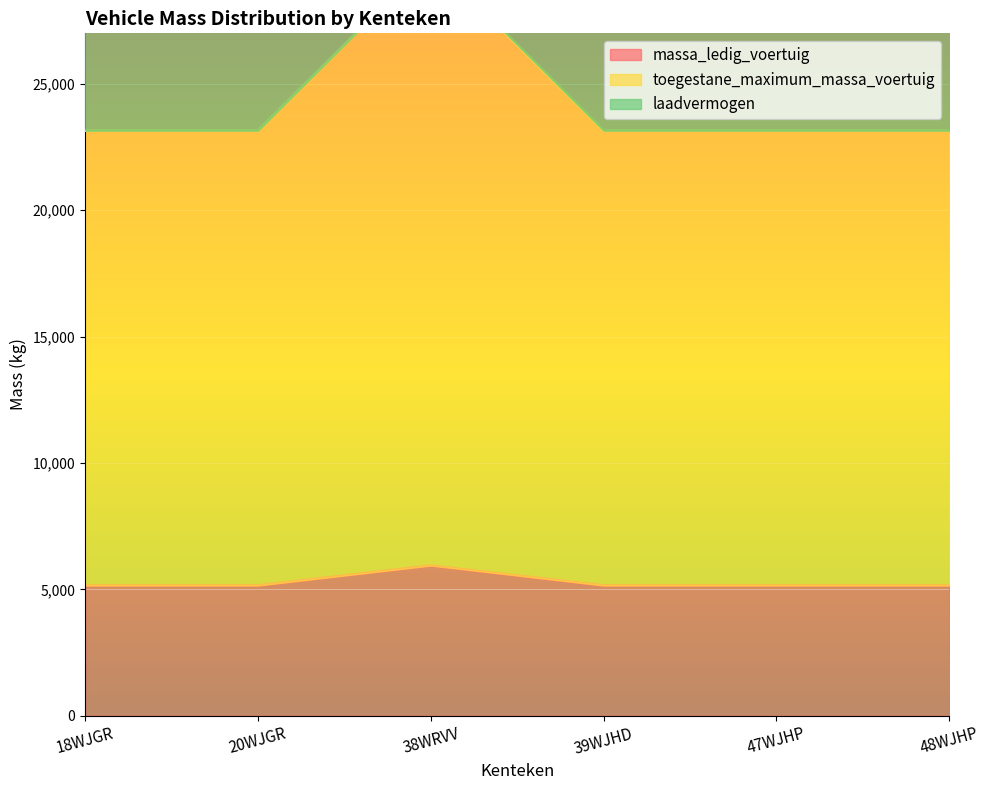

At which category is the sum across all series the highest?

38WRVV